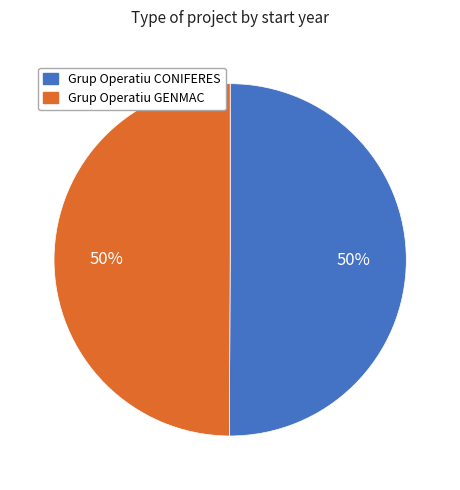

To the nearest percent, what percentage of the pie is Grup Operatiu GENMAC?

50%